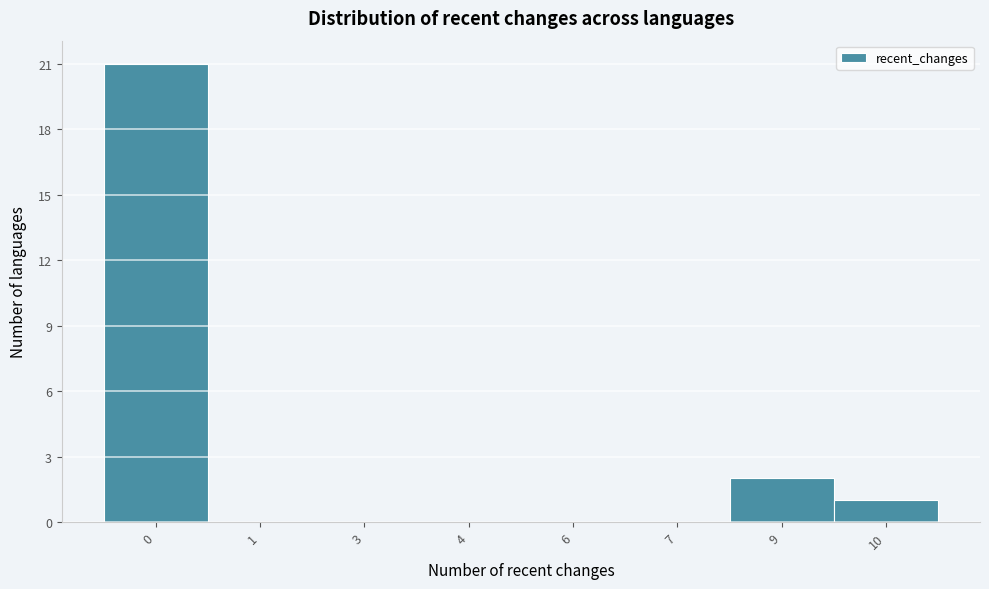

Reading left to right, list all the values displayed in this chart.

0=21	1=0	3=0	4=0	6=0	7=0	9=2	10=1